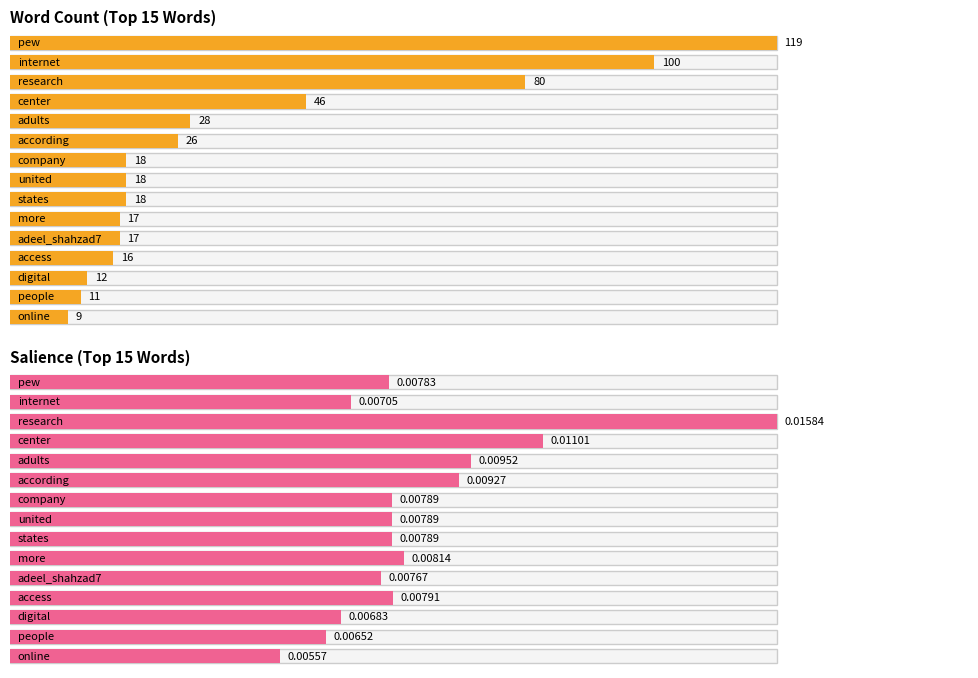

Reading left to right, extract all data points from this chart.

119	100	80	46	28	26	18	18	18	17	17	16	12	11	9